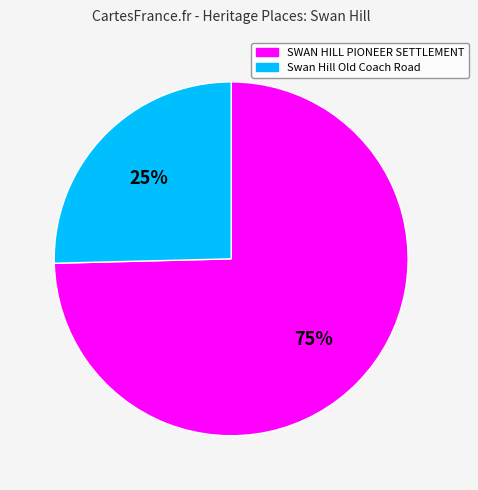

Does SWAN HILL PIONEER SETTLEMENT account for over 50% of the chart?

Yes